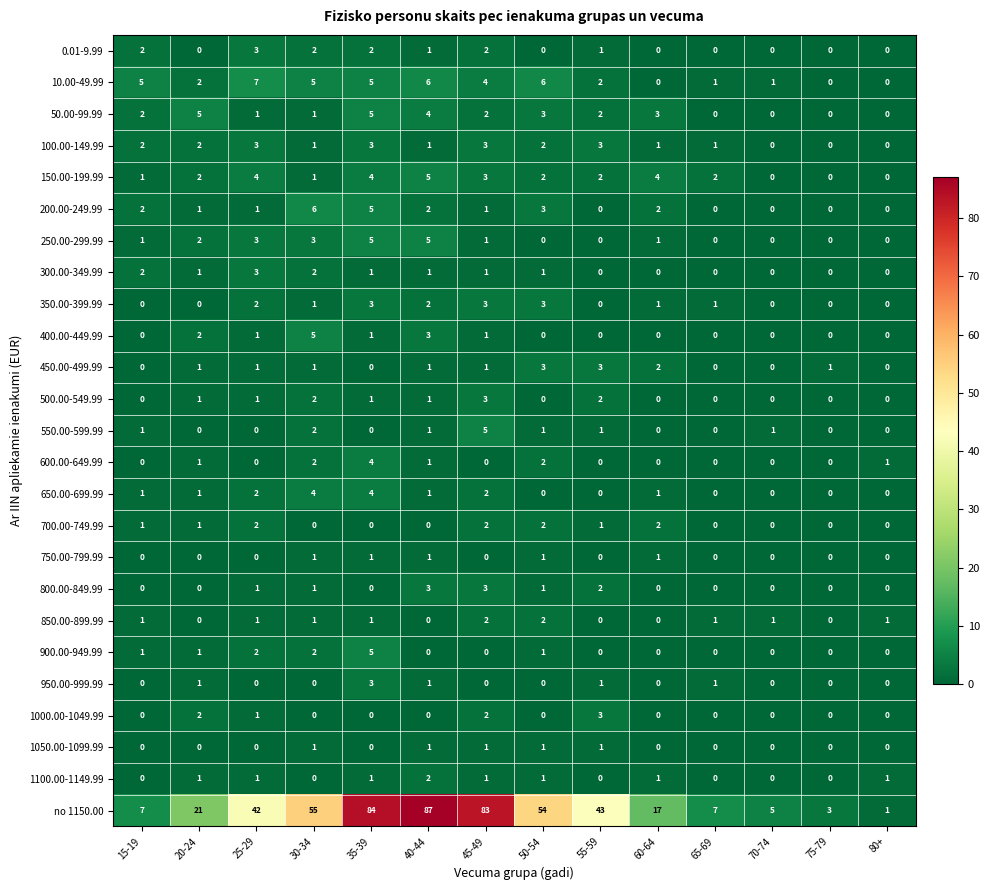

What is the sum of all 650.00-699.99 values?

16